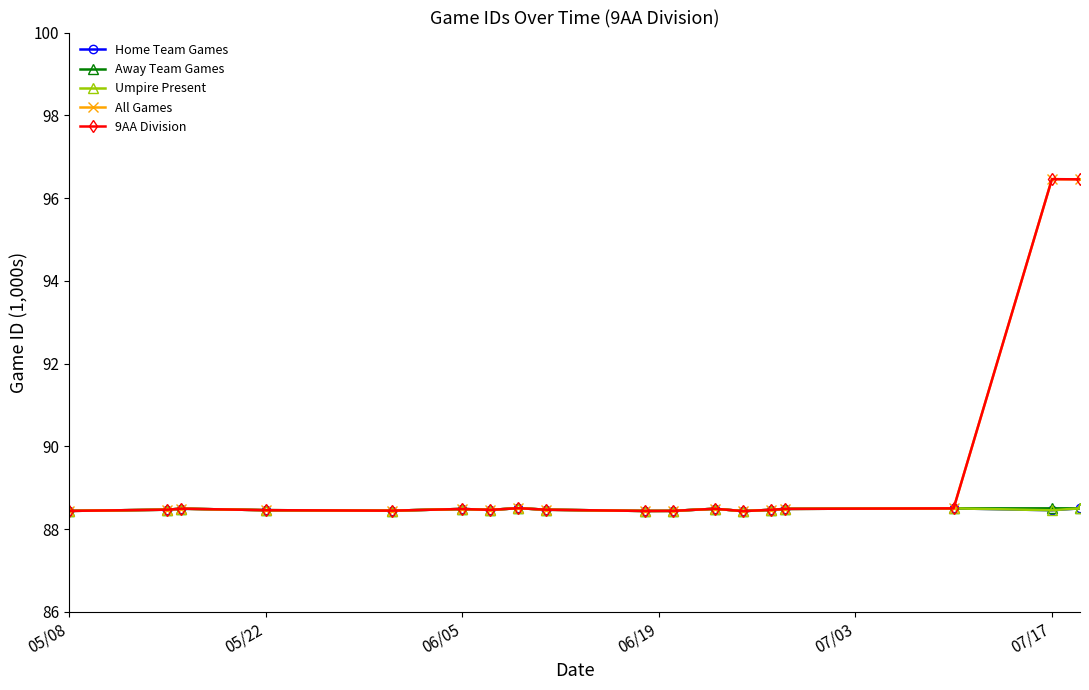

How many lines are shown in the chart?

5